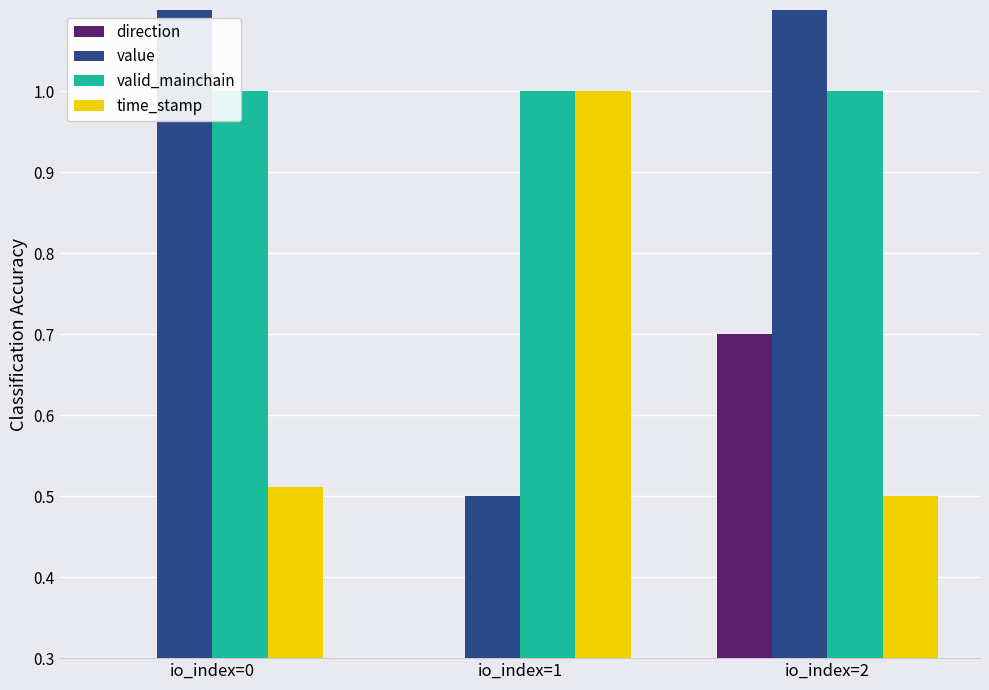

Which has a higher value, io_index=2 or io_index=1?

io_index=2